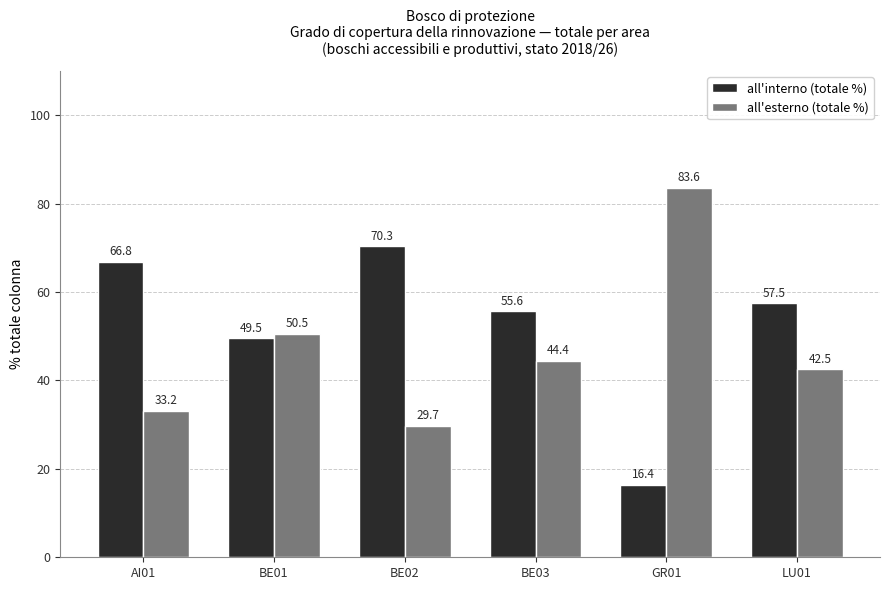

At which label is all'interno (totale %) closest to 43?

BE01